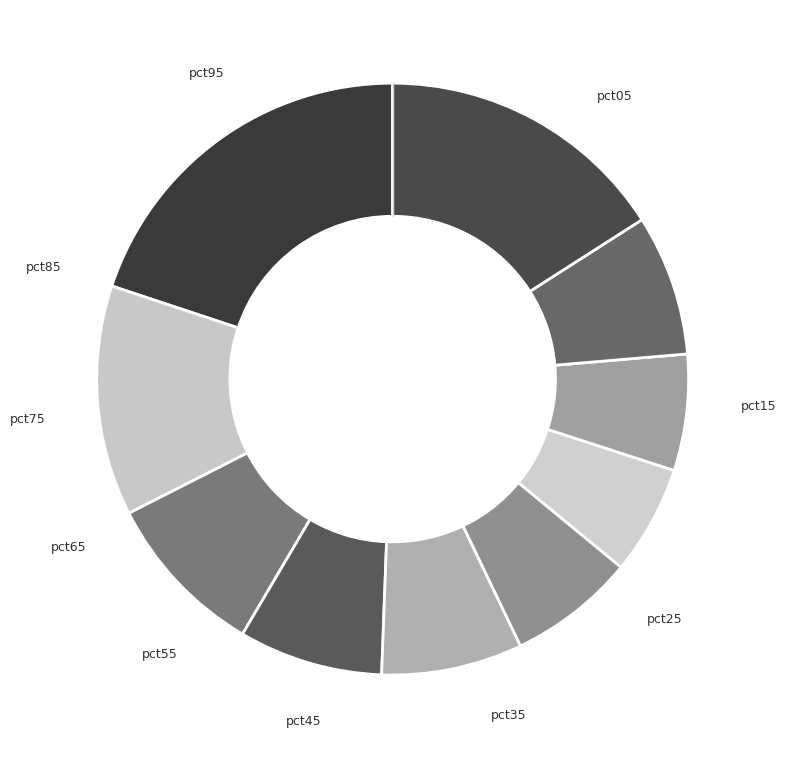

To the nearest percent, what is the average slice percentage?

10%